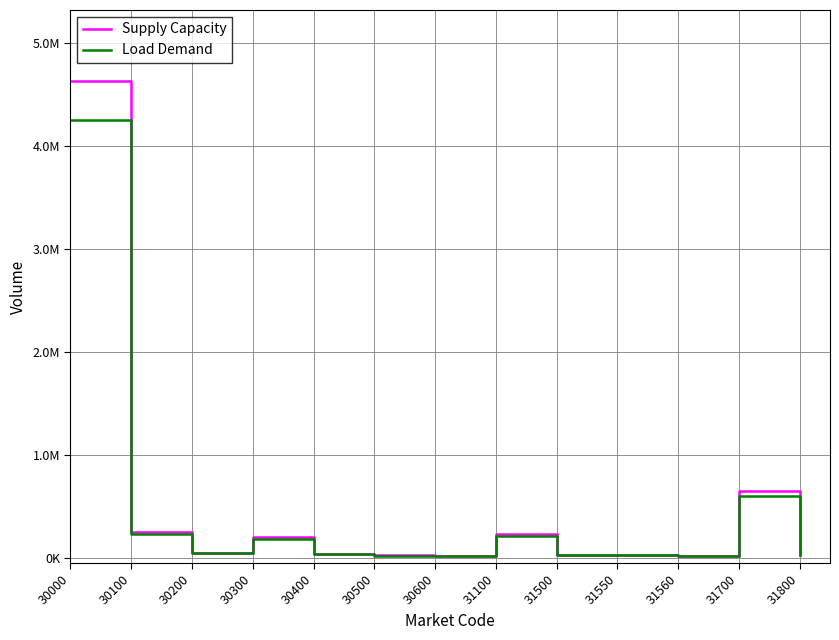

True or false: Supply Capacity has a value of 6732353.3 at 30000.

False